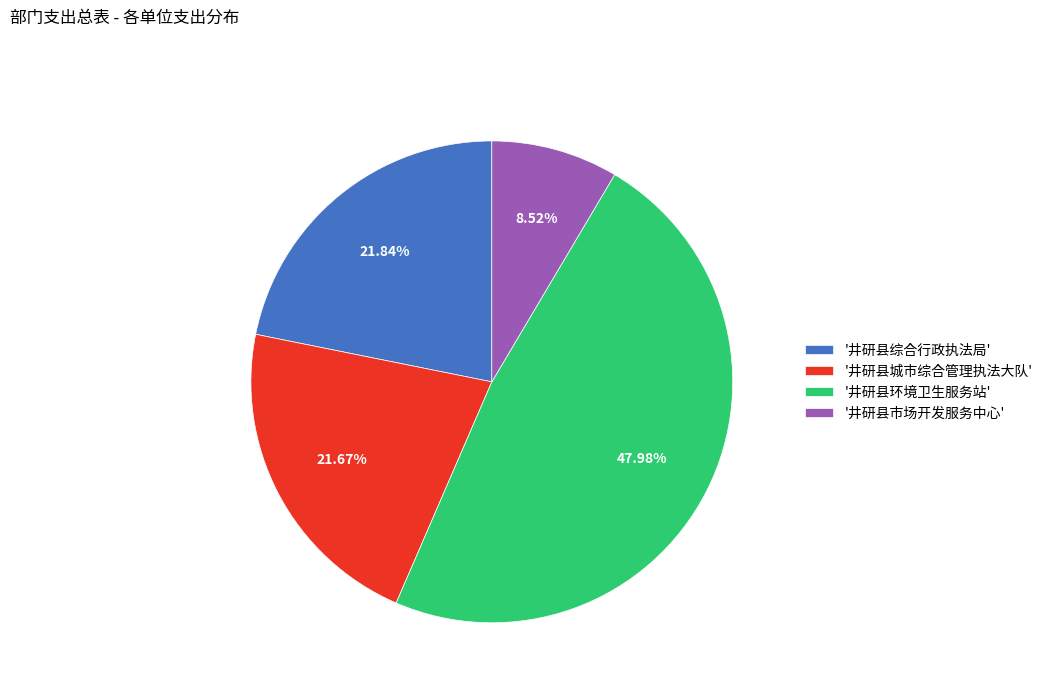

To the nearest percent, what is the average slice percentage?

25%